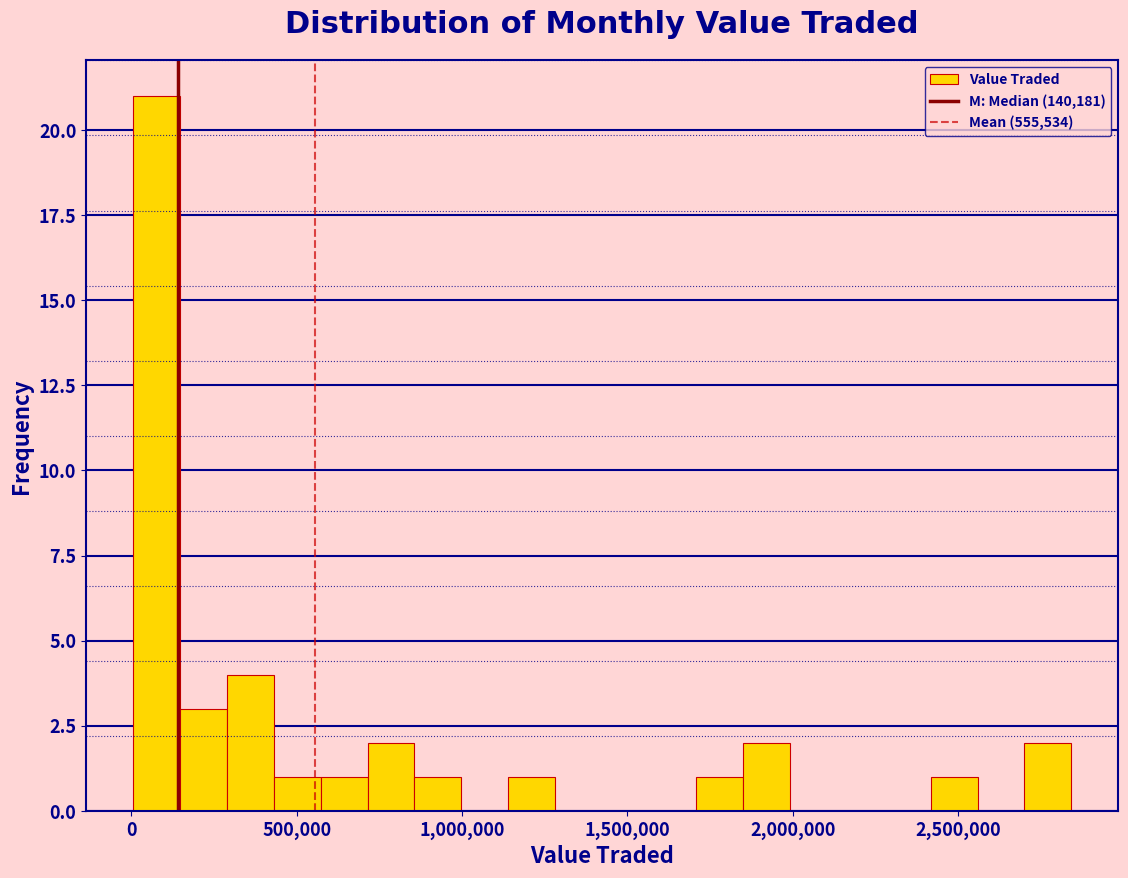

Around what value on the x-axis is the tallest bar? Give the approximate position of its centre, as read against the axis.

100000